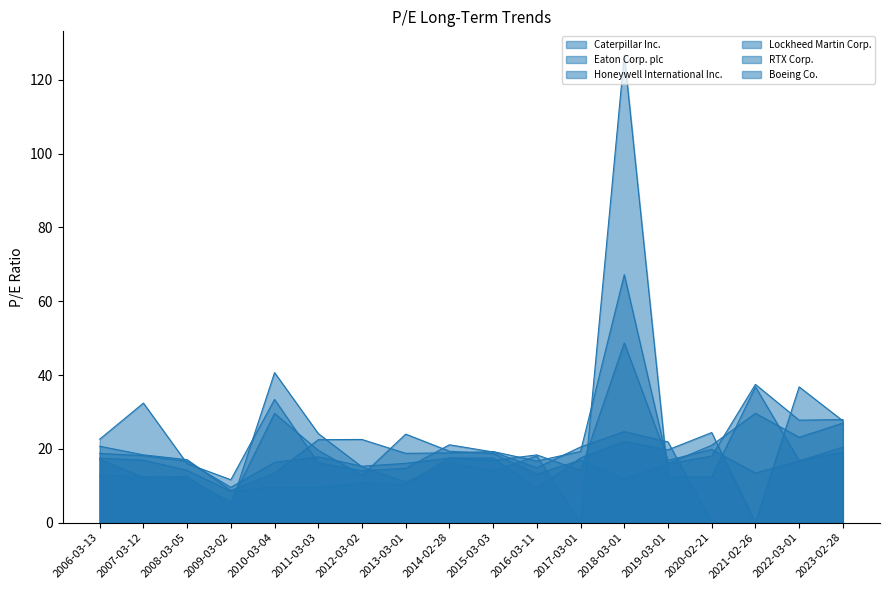

True or false: Lockheed Martin Corp. has more than 1 points higher than both neighbors.

True